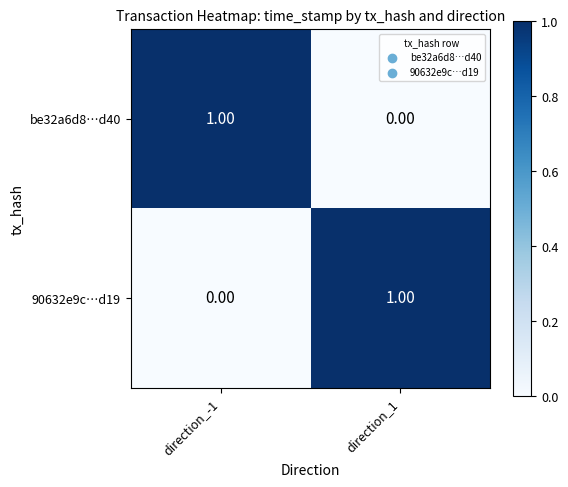

Is the value of be32a6d8…d40 at direction_1 greater than the value of 90632e9c…d19 at direction_1?

No